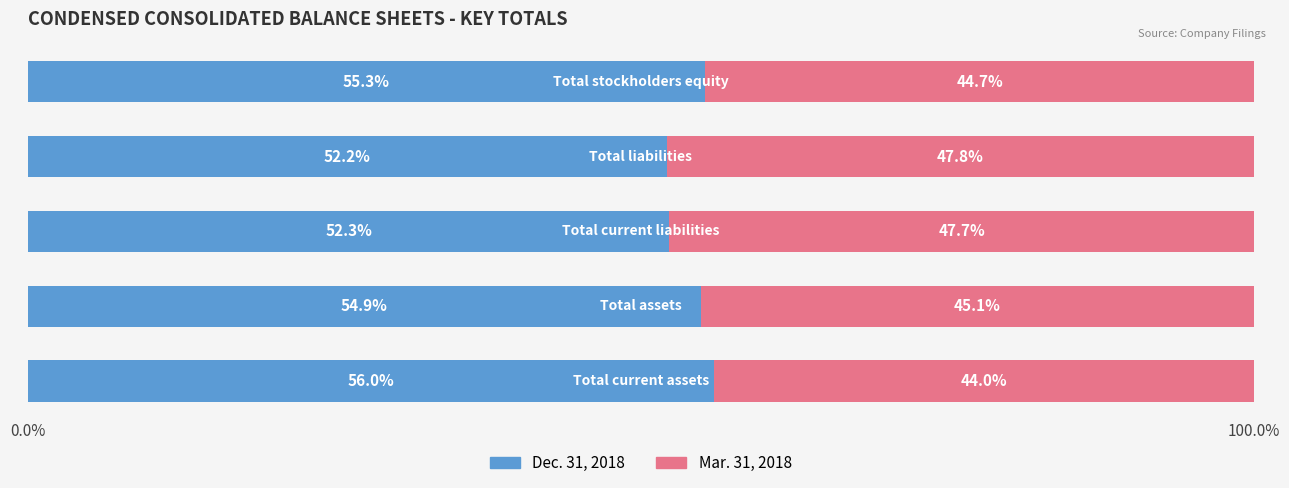

What is the minimum value for Dec. 31, 2018?

52.2